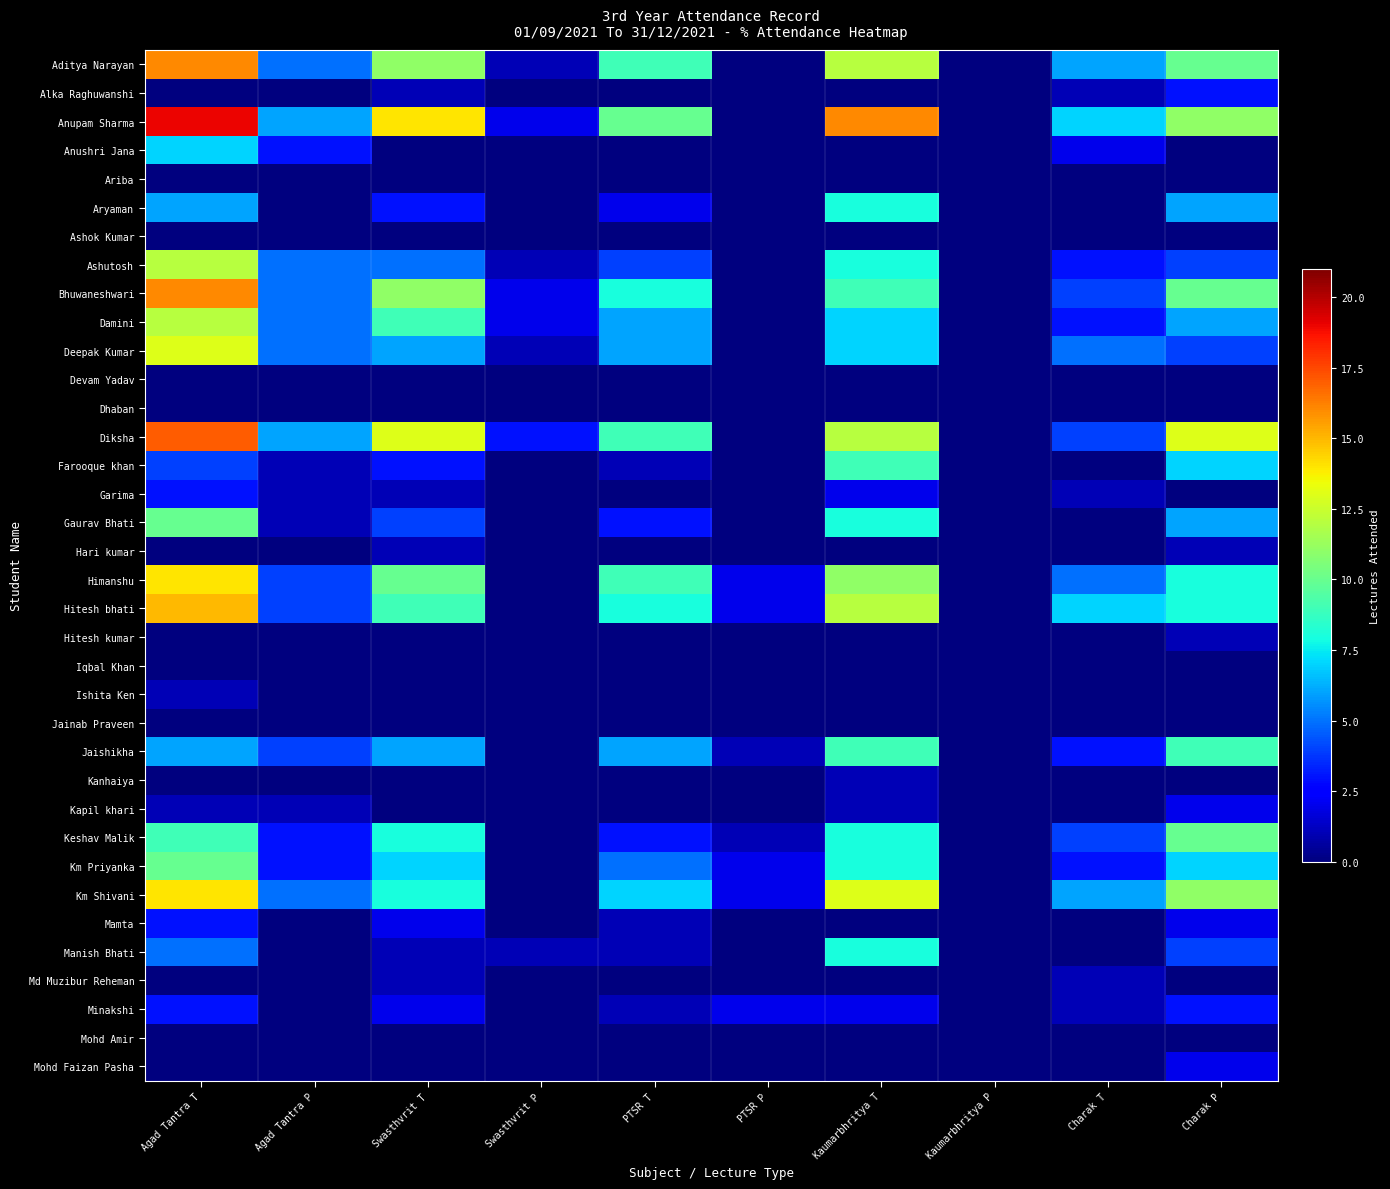

Between Swasthvrit P and PTSR T, which is larger?

PTSR T